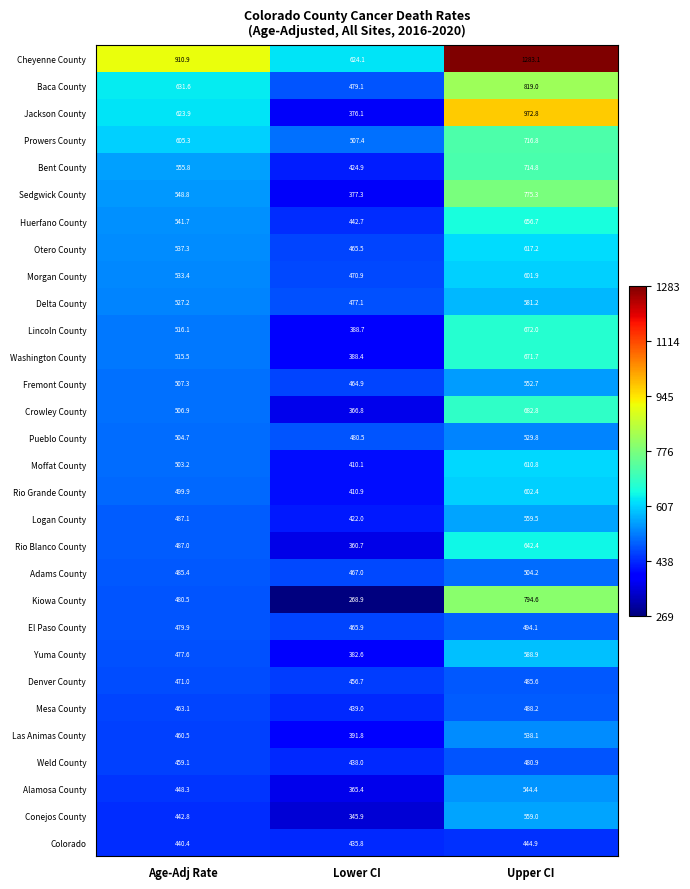

Is the value of Fremont County at Age-Adj Rate greater than the value of Yuma County at Age-Adj Rate?

Yes